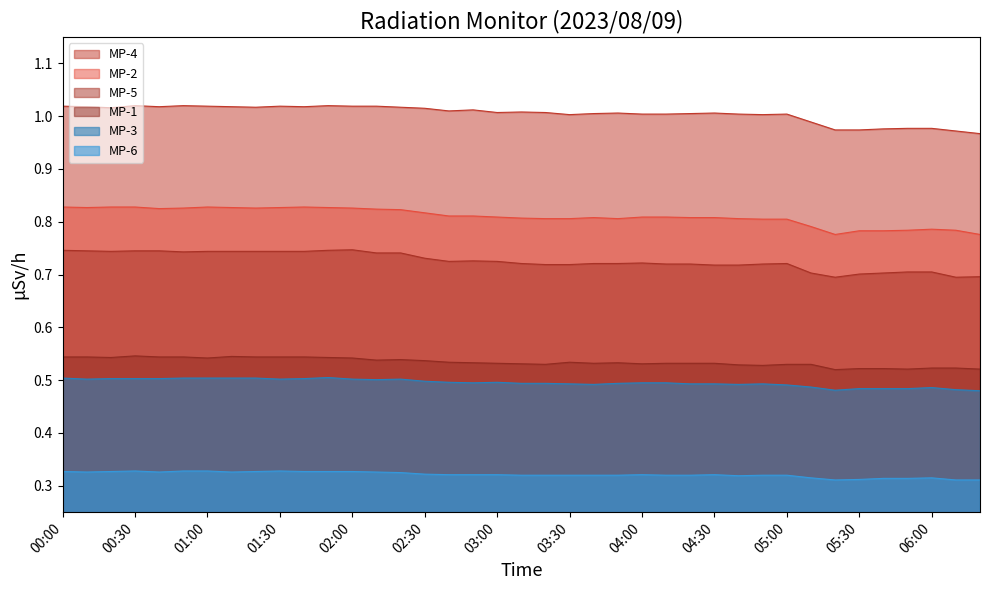

Which series has the largest range (max minus min)?

MP-4